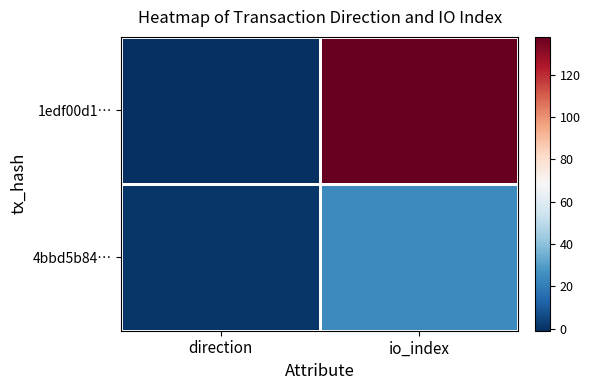

Reading left to right, extract all data points from this chart.

1edf00d1…: direction=-1	io_index=138
4bbd5b84…: direction=1	io_index=24